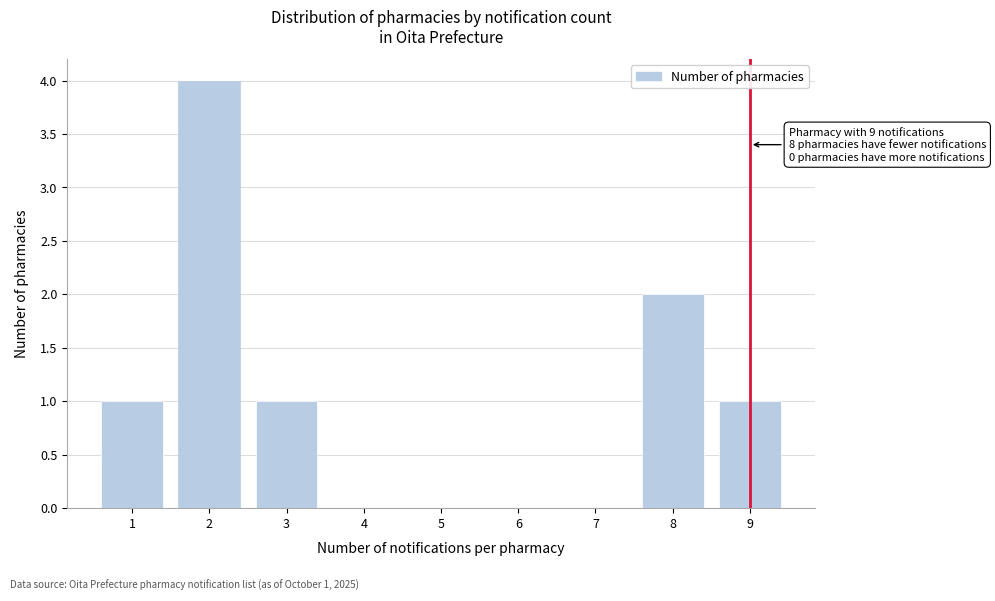

Reading right to left, list all the values displayed in this chart.

9=1	8=2	7=0	6=0	5=0	4=0	3=1	2=4	1=1